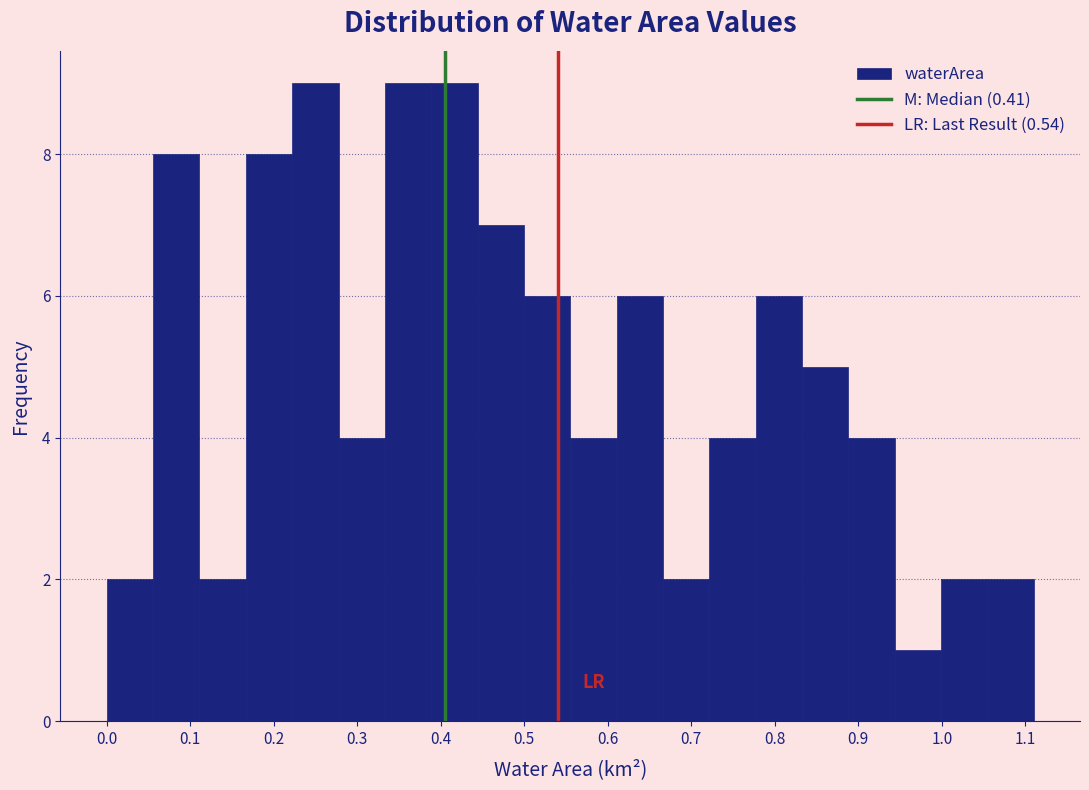

How tall is the bar that spans 1.05 to 1.11 on the x-axis? Neither the bar edges nor the heights are printed on the chart, so give them approximately, as read against the axes.

2